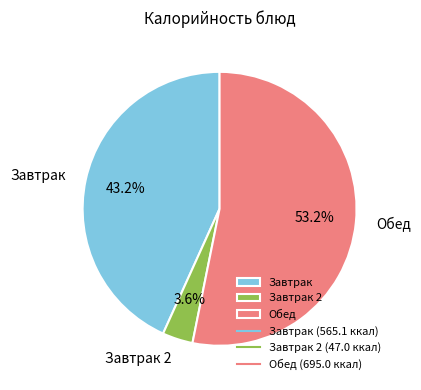

Combined, what portion of the pie is Завтрак 2 and Обед?

56.8%